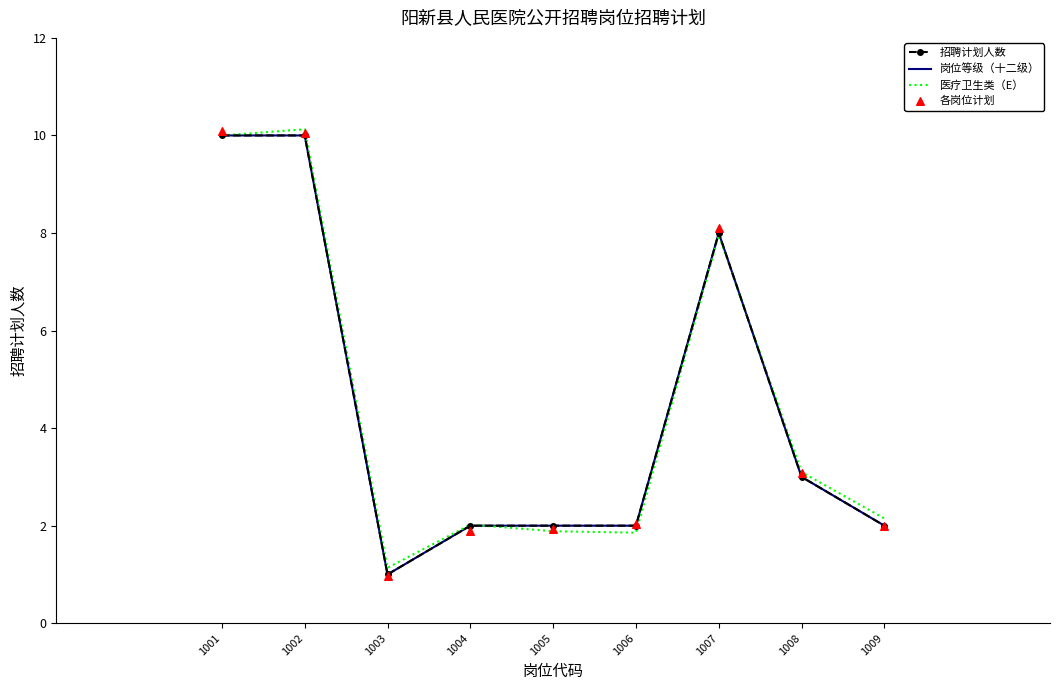

What are all the series names shown in the legend?

招聘计划人数, 岗位等级（十二级）, 医疗卫生类（E）, 各岗位计划